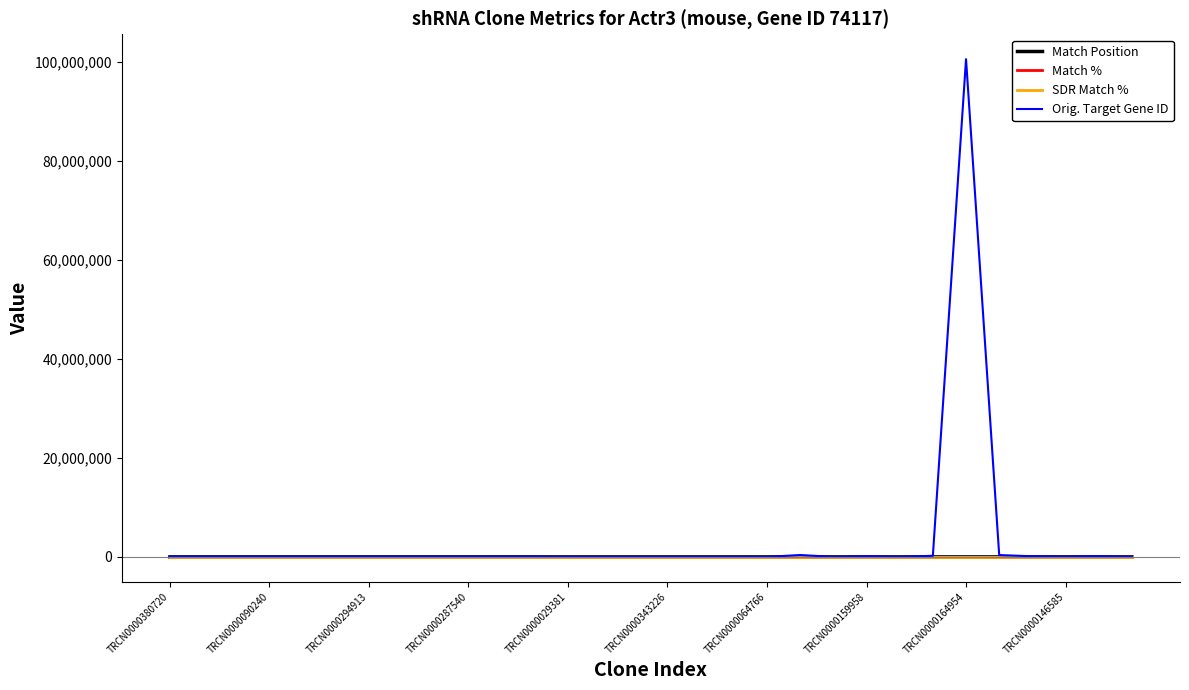

Which series has the widest spread of values?

Orig. Target Gene ID